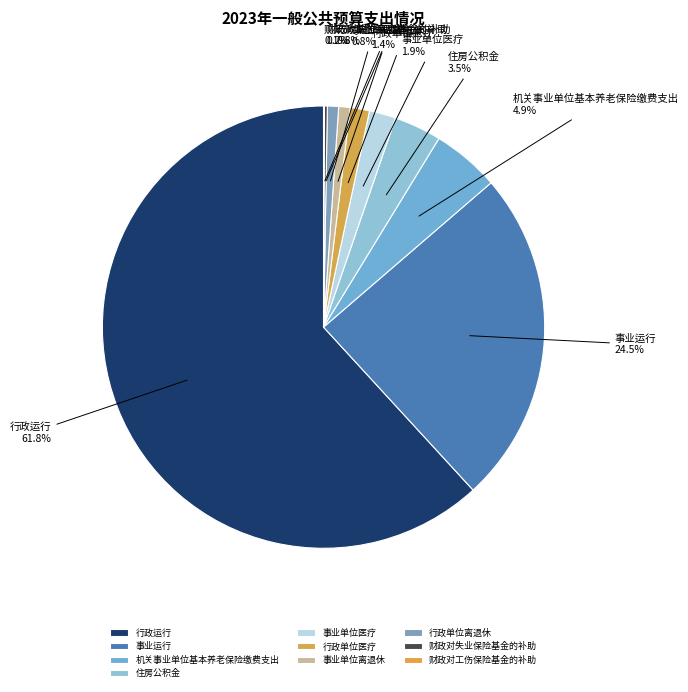

Is there a majority slice in this chart?

Yes